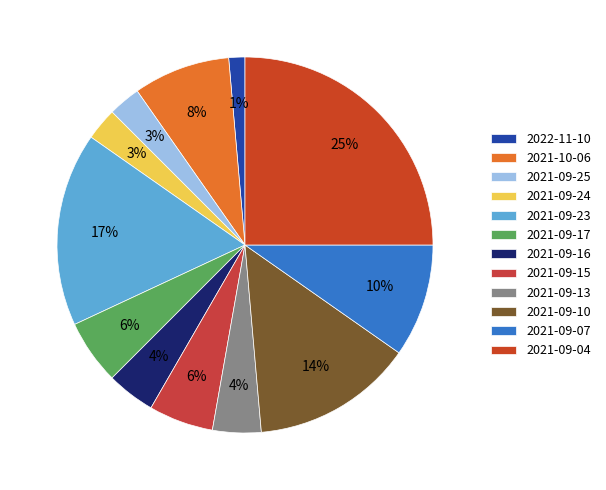

Does 2021-09-13 represent more than half of the total?

No